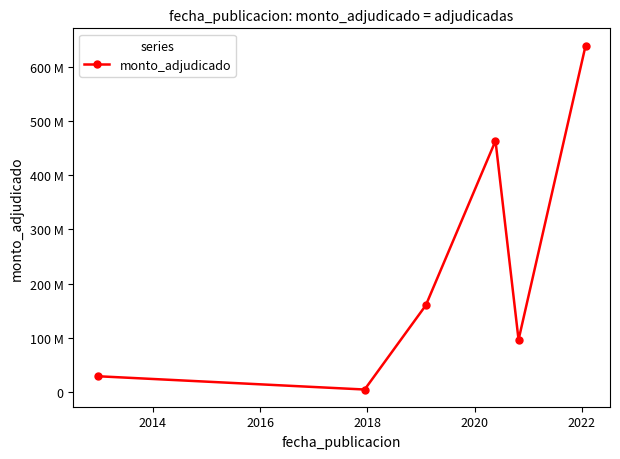

Does the chart have visible grid lines?

No